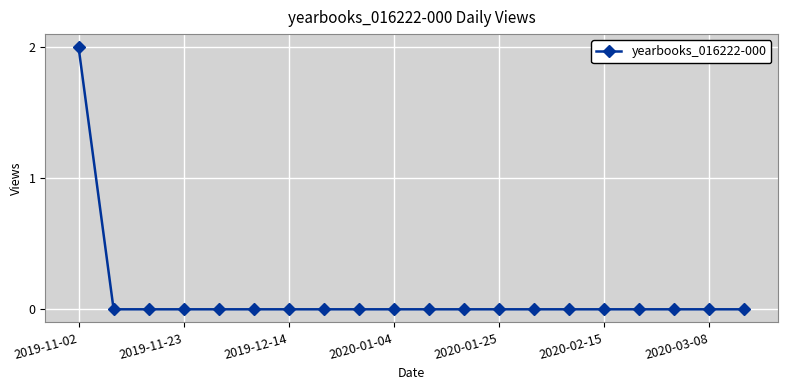

Reading left to right, transcribe all the data shown in this chart.

2	0	0	0	0	0	0	0	0	0	0	0	0	0	0	0	0	0	0	0